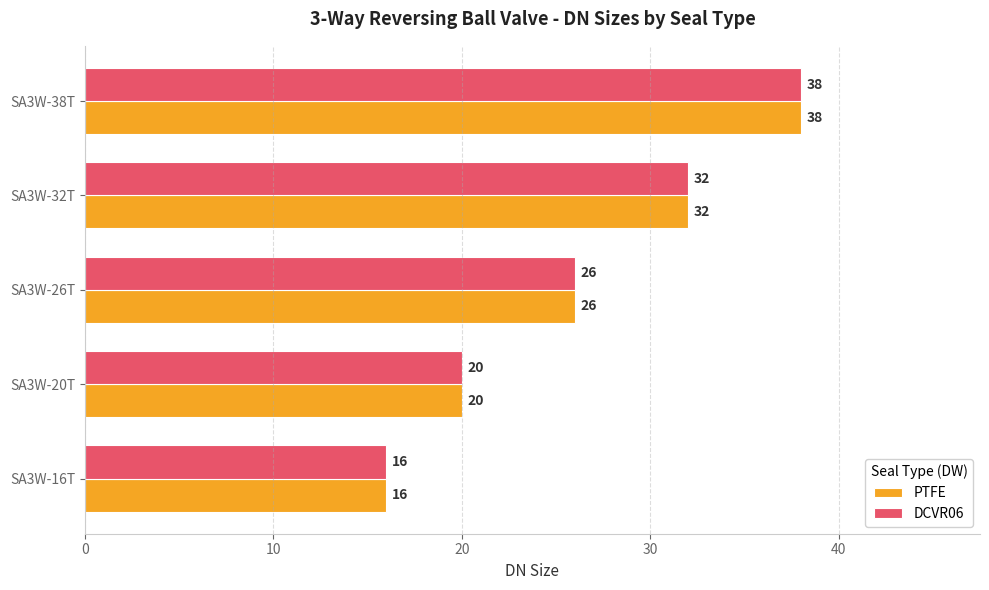

What is the smallest value displayed?

16